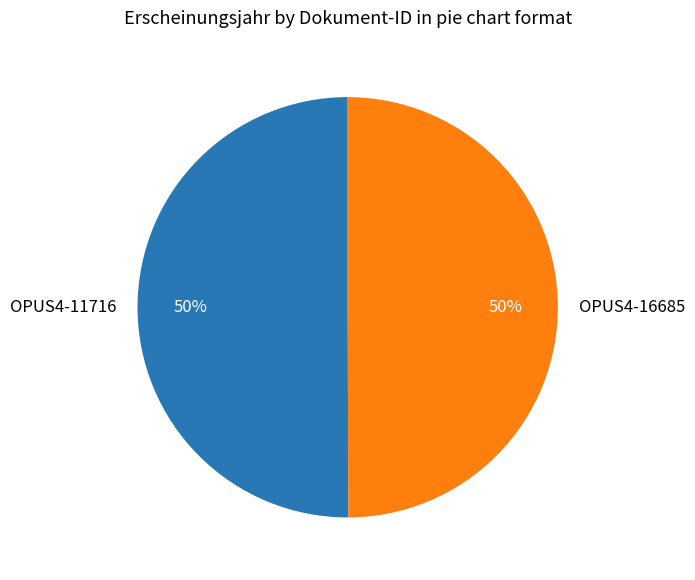

To the nearest percent, what percentage of the pie is OPUS4-16685?

50%